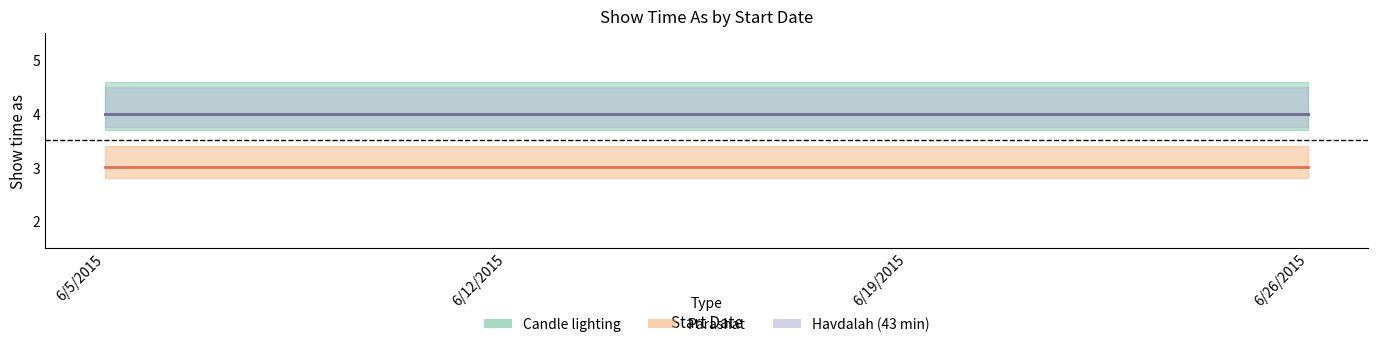

True or false: Havdalah (43 min) and Parashat intersect in this chart.

False